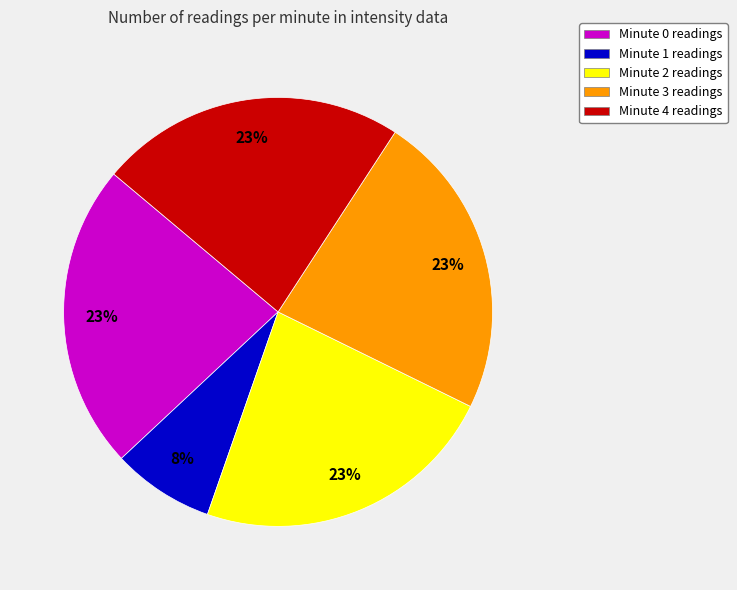

Is there a majority slice in this chart?

No